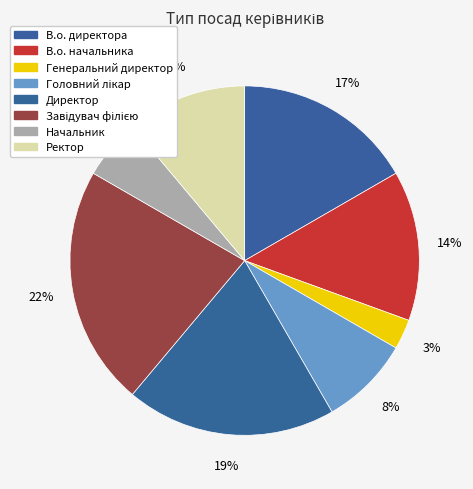

Which slice is the smallest?

Генеральний директор